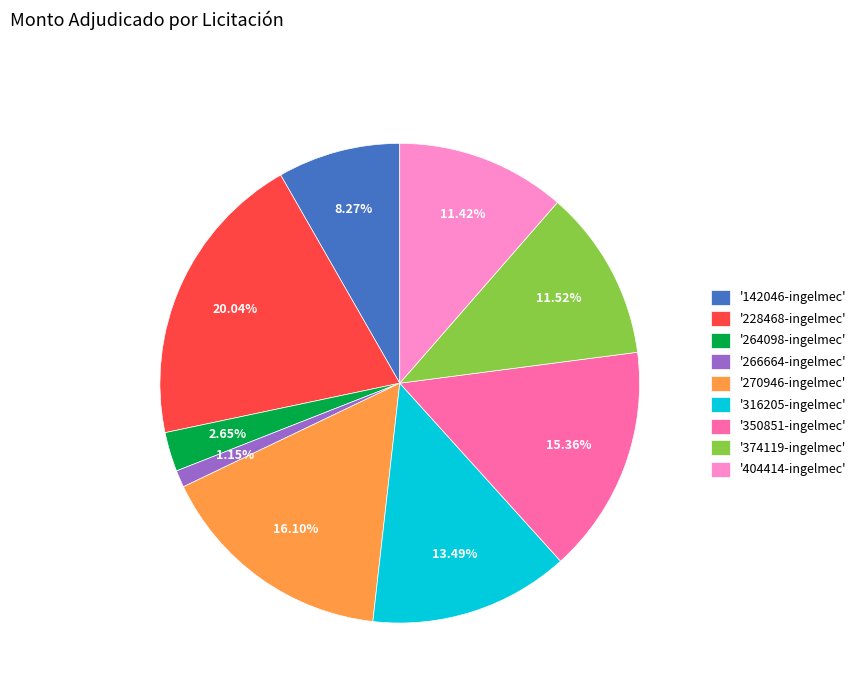

Do '142046-ingelmec' and '374119-ingelmec' together represent more than half of the pie?

No